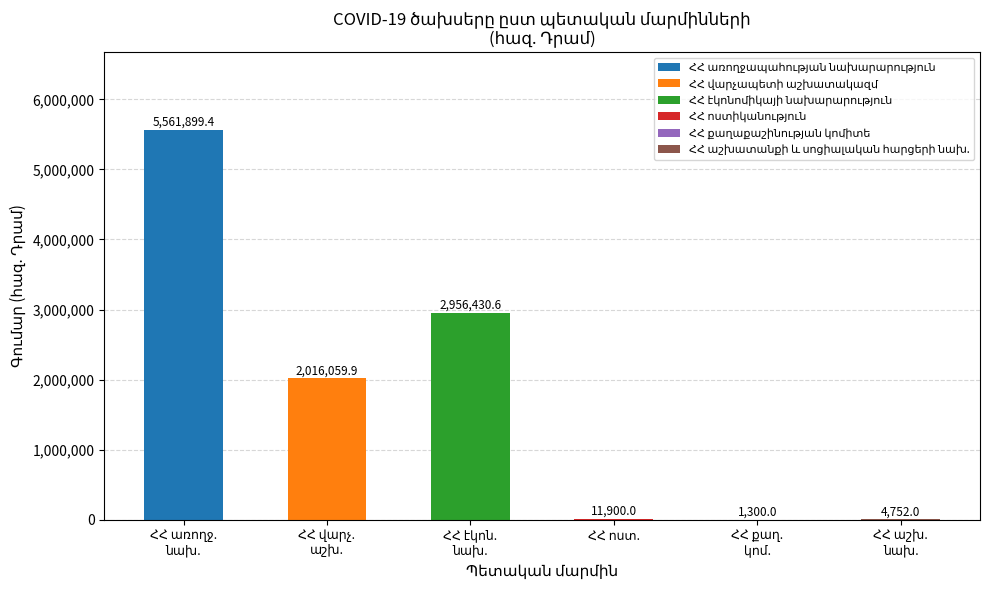

What is the maximum value shown in the chart?

5561899.4